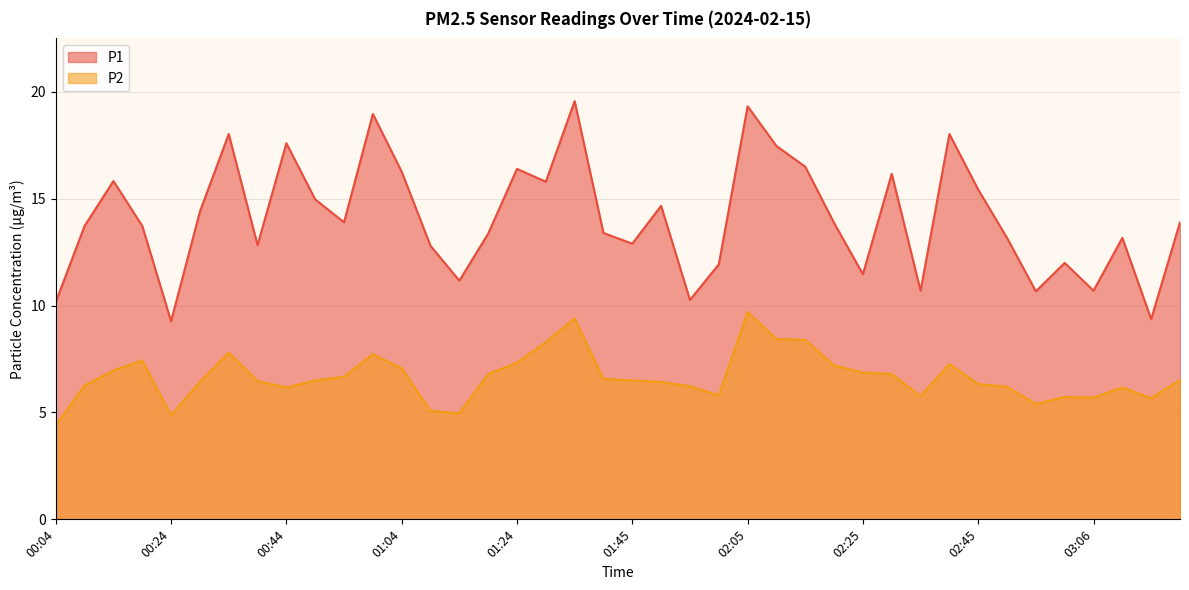

What is the difference between the P2 values at 00:19 and 01:40?

0.9